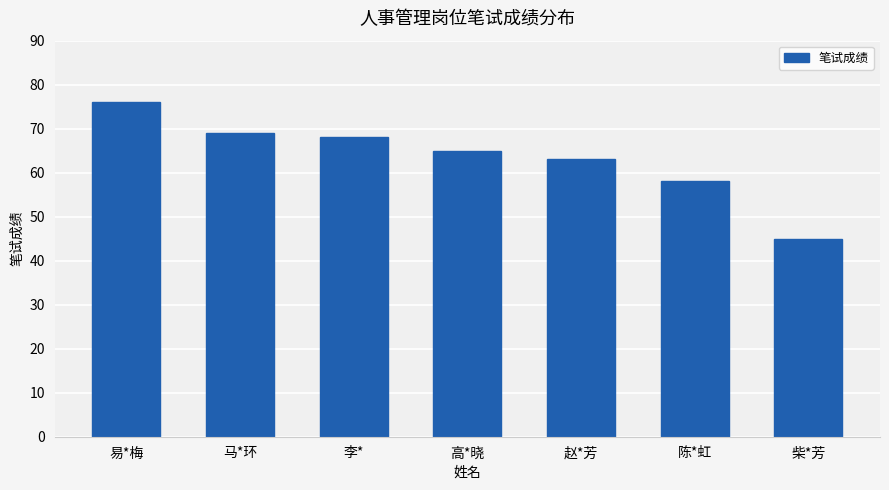

Between 高*晓 and 赵*芳, which is larger?

高*晓